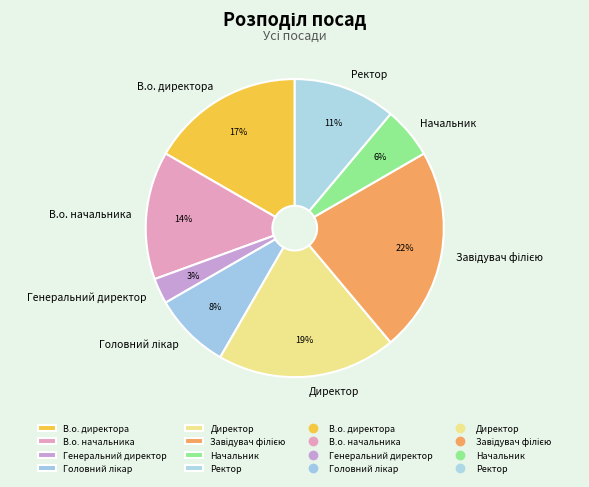

How many segments does this pie chart have?

8